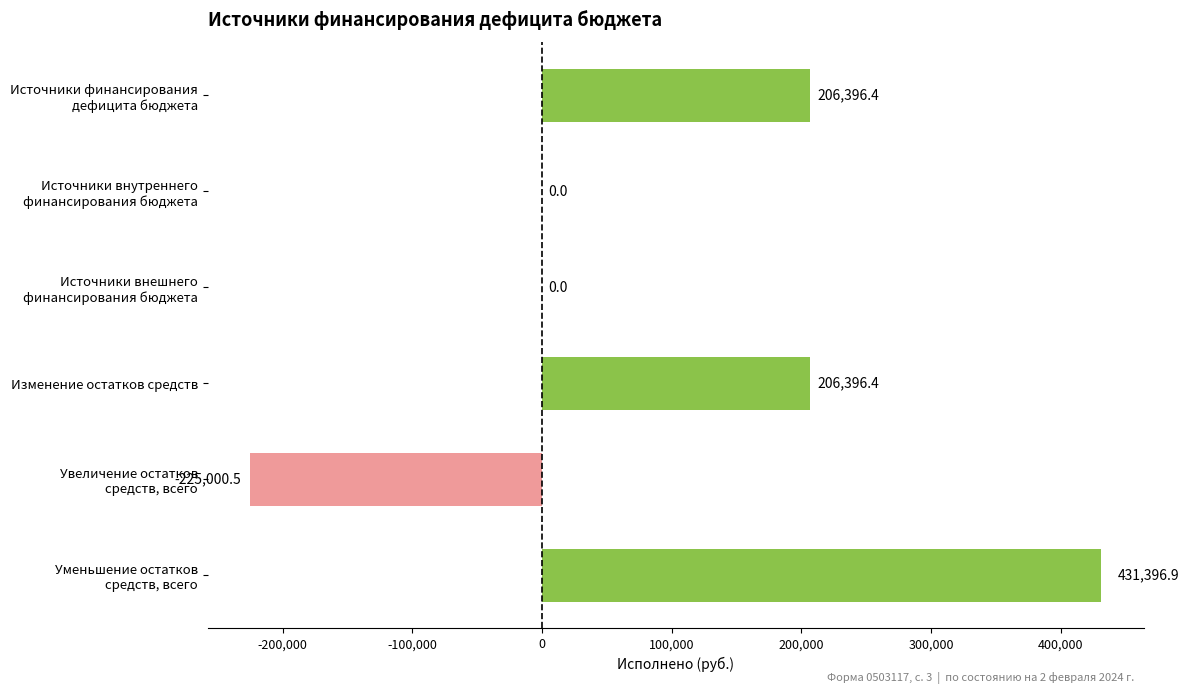

What is the sum of all values?

619189.2